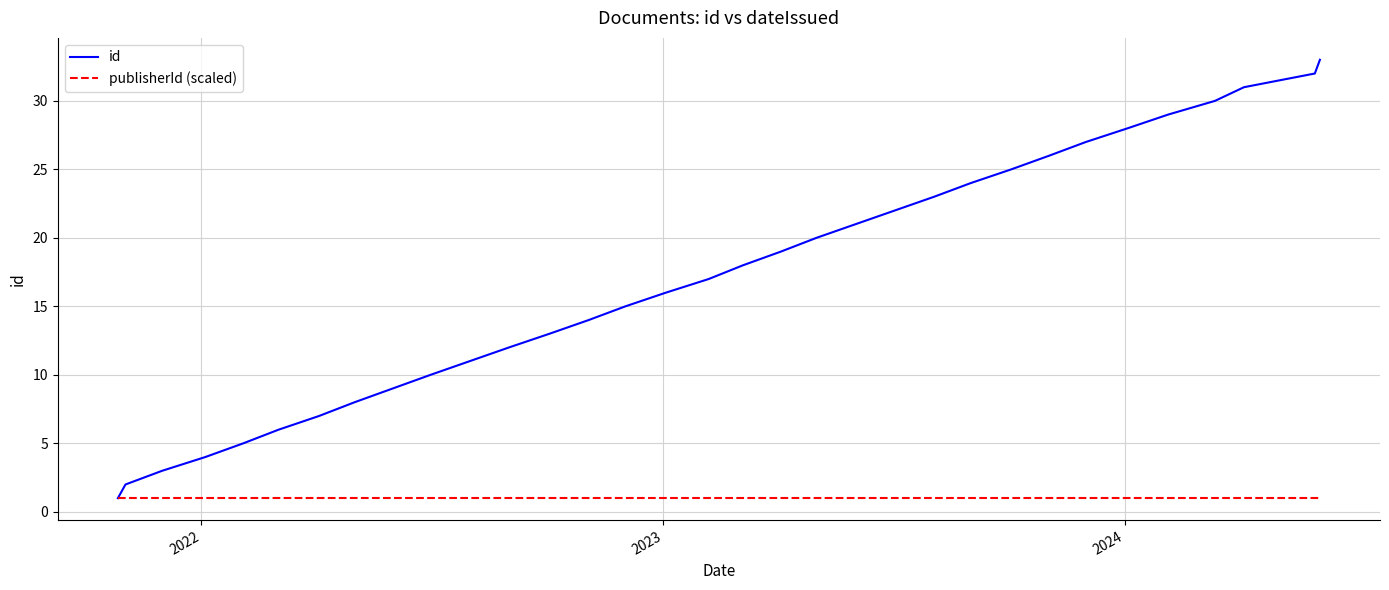

Rank the series by their average value, from lowest to highest.

publisherId (scaled), id